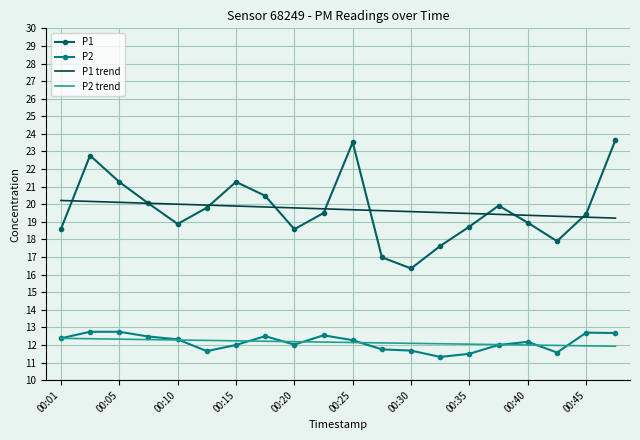

Which series has the widest spread of values?

P1